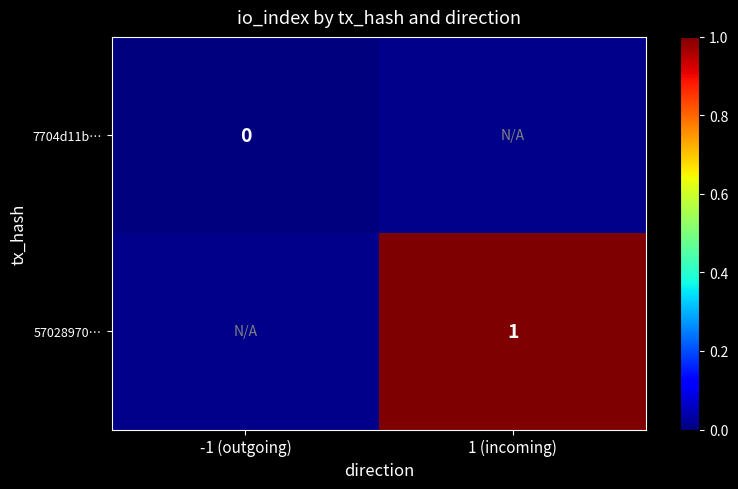

What is the maximum value shown in the chart?

1.0